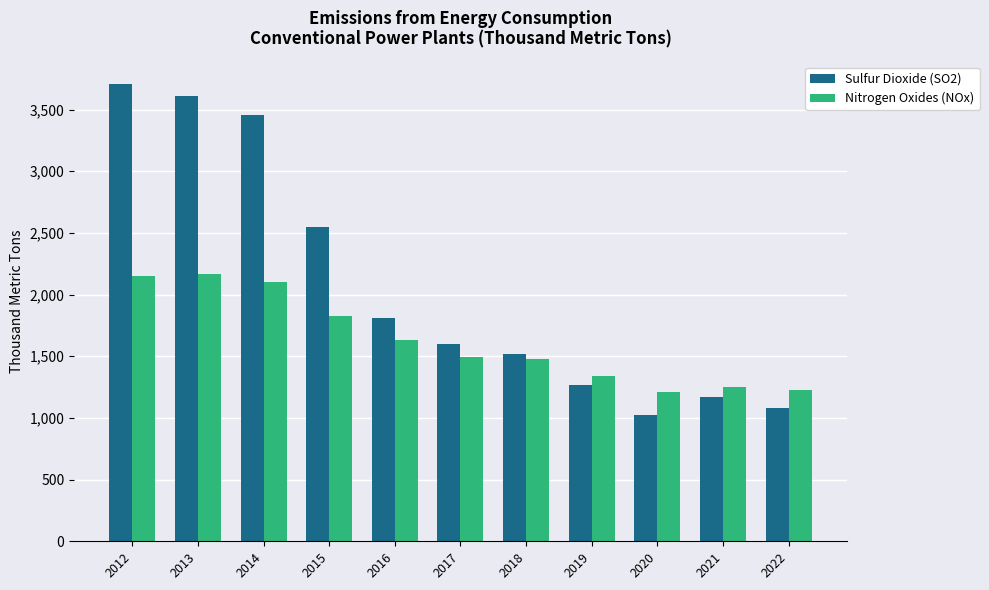

Which series changed the most between 2013 and 2022?

Sulfur Dioxide (SO2)